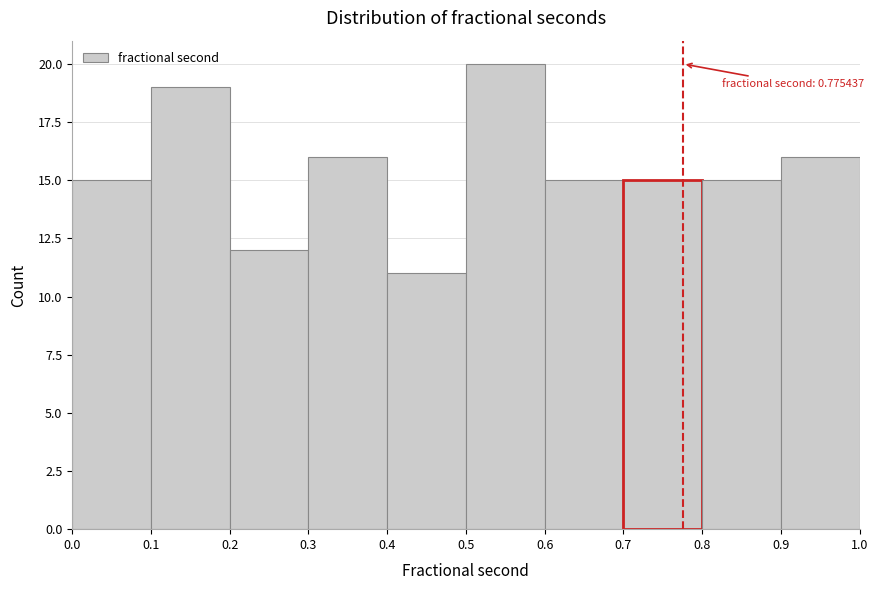

Which range on the x-axis has the tallest bar?

0.5 to 0.6